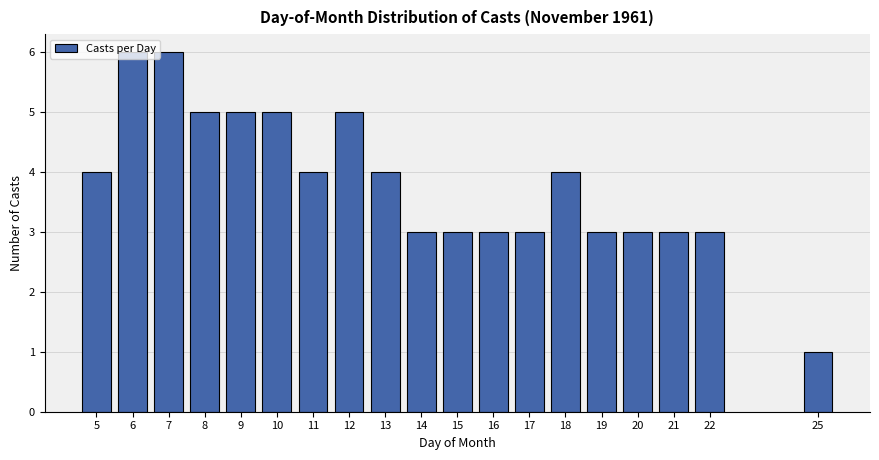

The chart shows a value of 3 at 19. True or false?

True